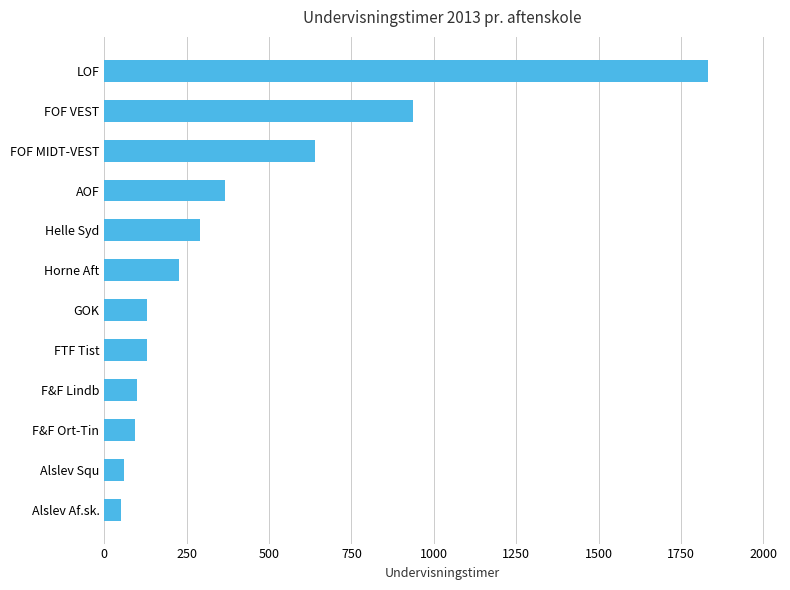

Between Horne Aft and FOF VEST, which is larger?

FOF VEST